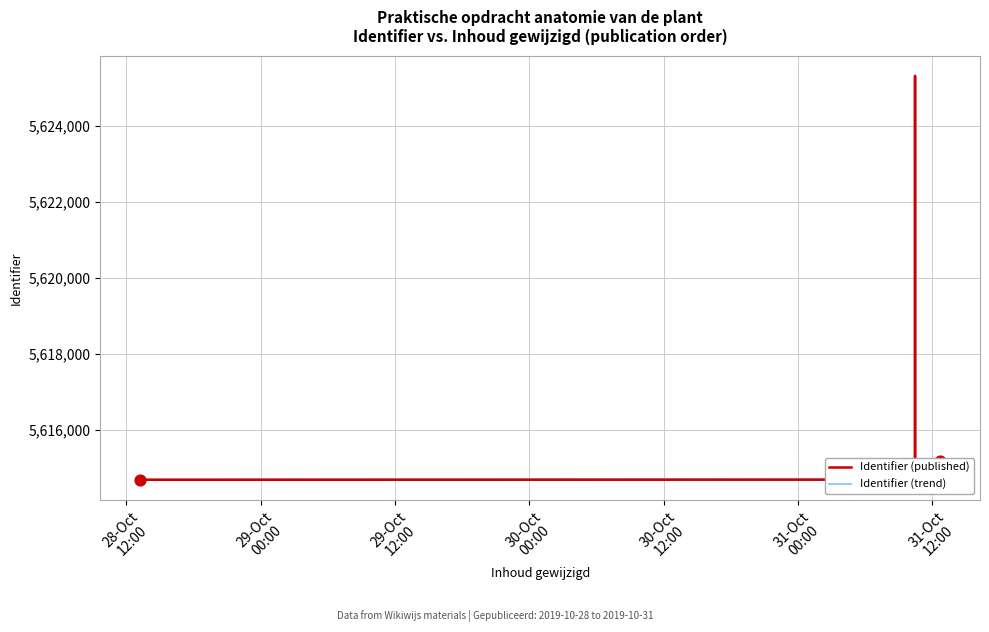

Which series has the largest total across all categories?

Identifier (published)